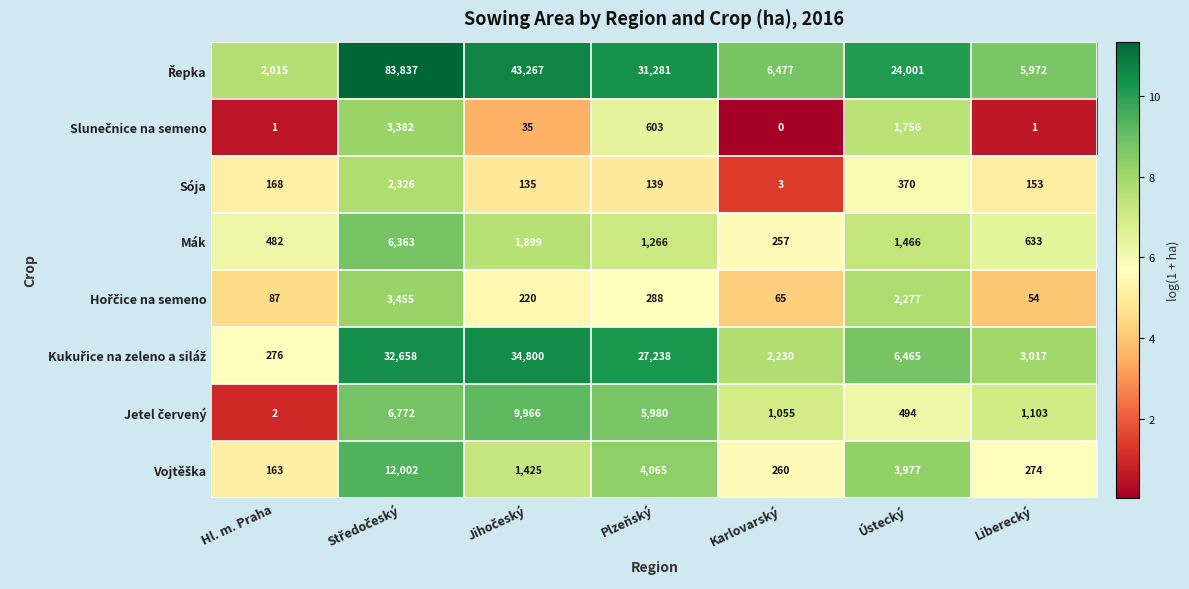

Where does the Sója series first go above 153?

Hl. m. Praha